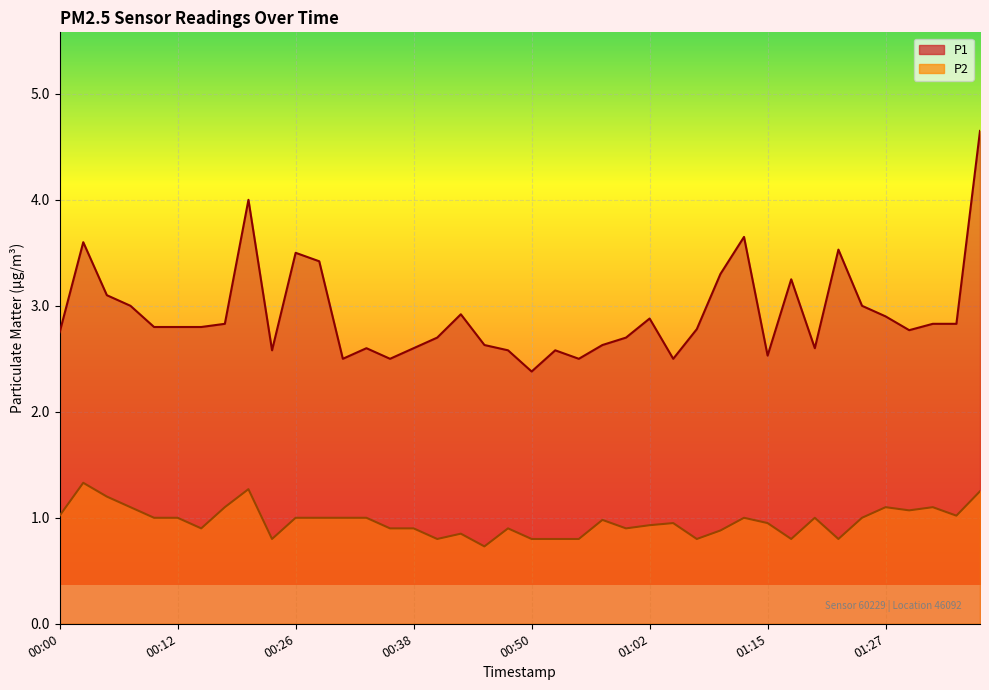

True or false: P2 has more than 0 points higher than both neighbors.

True